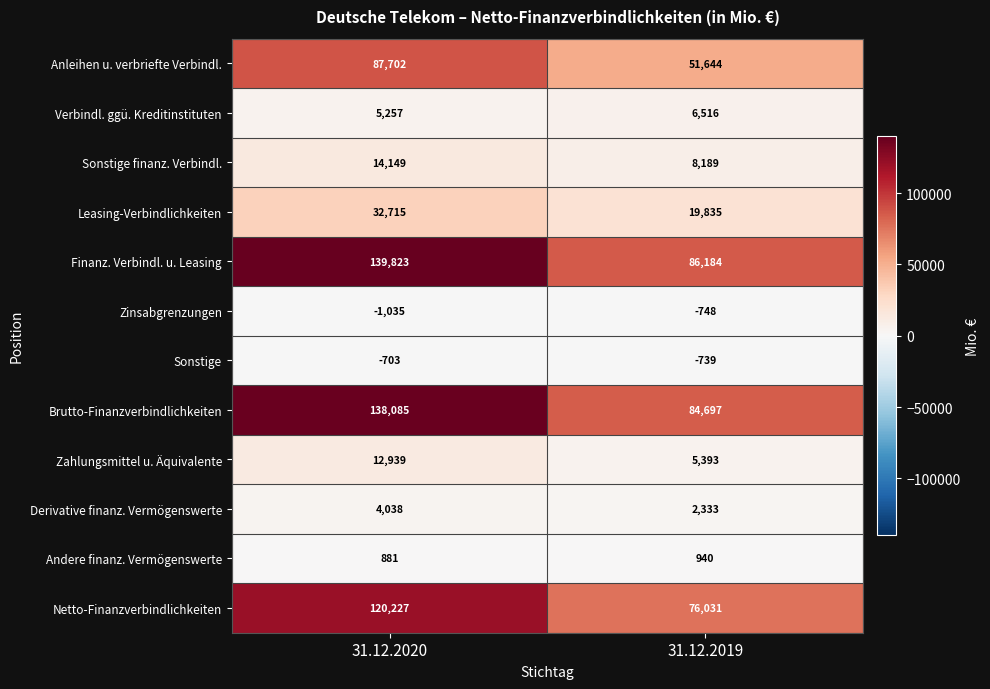

Reading left to right, transcribe all the data shown in this chart.

Anleihen u. verbriefte Verbindl.: 87702	51644
Verbindl. ggü. Kreditinstituten: 5257	6516
Sonstige finanz. Verbindl.: 14149	8189
Leasing-Verbindlichkeiten: 32715	19835
Finanz. Verbindl. u. Leasing: 139823	86184
Zinsabgrenzungen: -1035	-748
Sonstige: -703	-739
Brutto-Finanzverbindlichkeiten: 138085	84697
Zahlungsmittel u. Äquivalente: 12939	5393
Derivative finanz. Vermögenswerte: 4038	2333
Andere finanz. Vermögenswerte: 881	940
Netto-Finanzverbindlichkeiten: 120227	76031